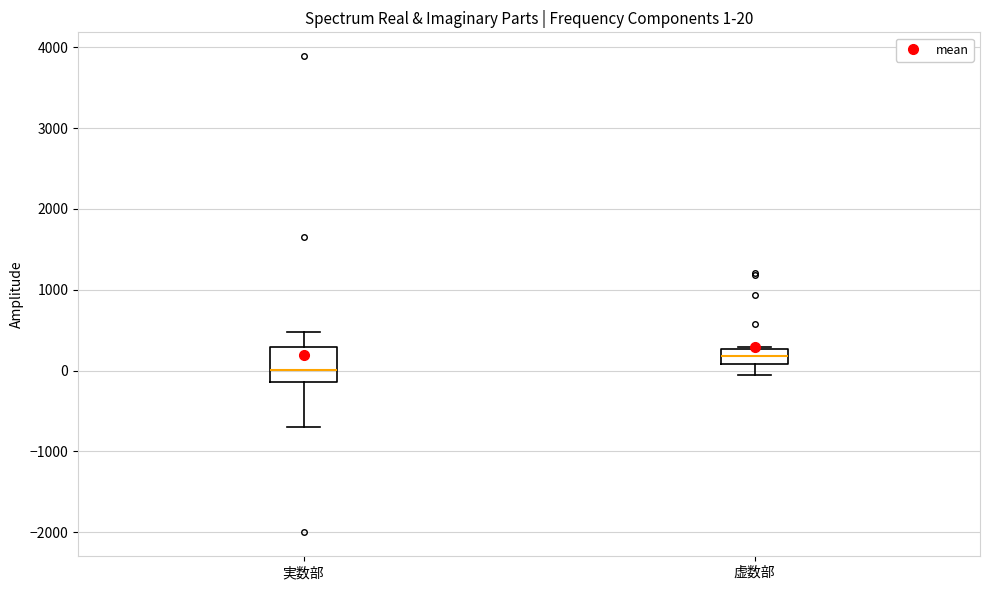

Comparing the boxes themselves (not the whiskers), which one is the tallest?

実数部